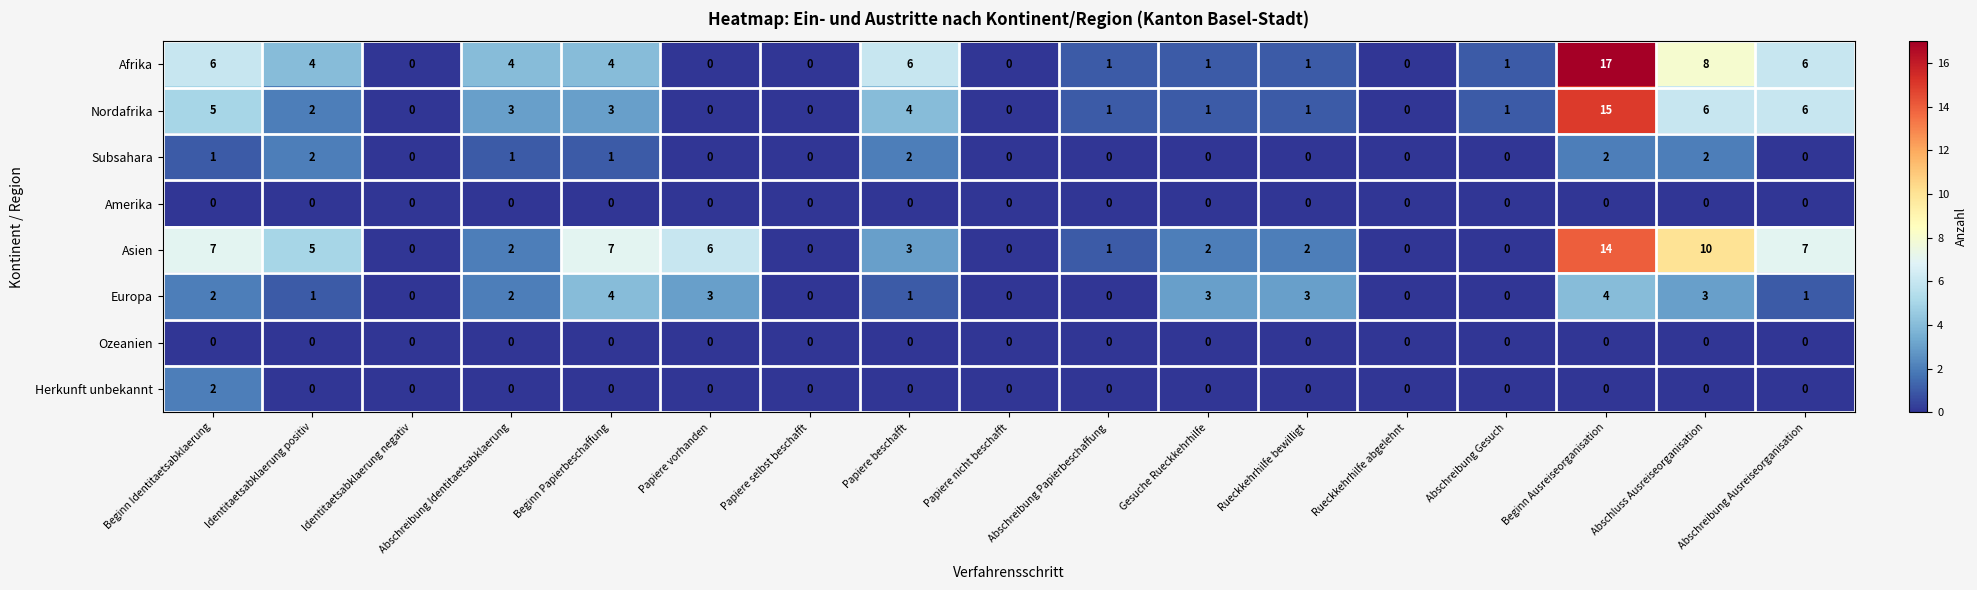

Where does the Europa series first go above 1?

Beginn Identitaetsabklaerung